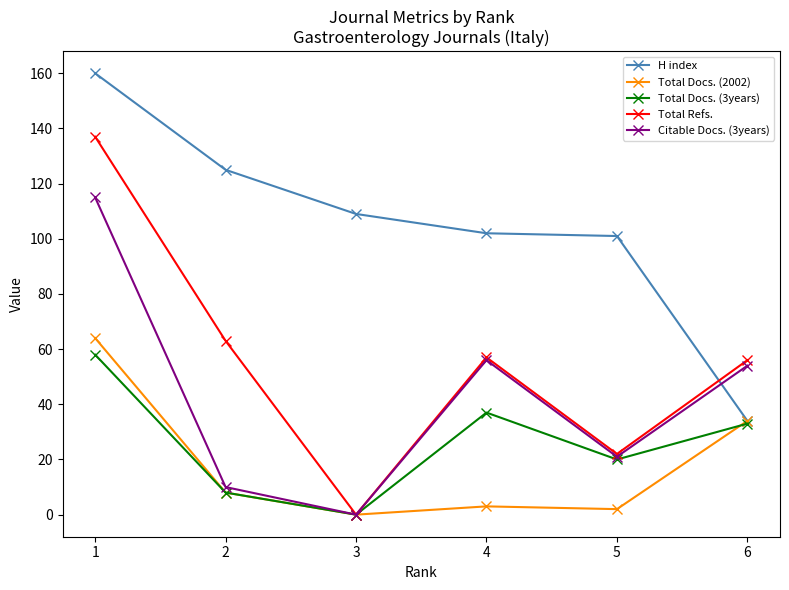

Reading right to left, what are all the values shown in this chart?

H index: 34	101	102	109	125	160
Total Docs. (2002): 34	2	3	0	8	64
Total Docs. (3years): 33	20	37	0	8	58
Total Refs.: 56	22	57	0	63	137
Citable Docs. (3years): 54	21	56	0	10	115